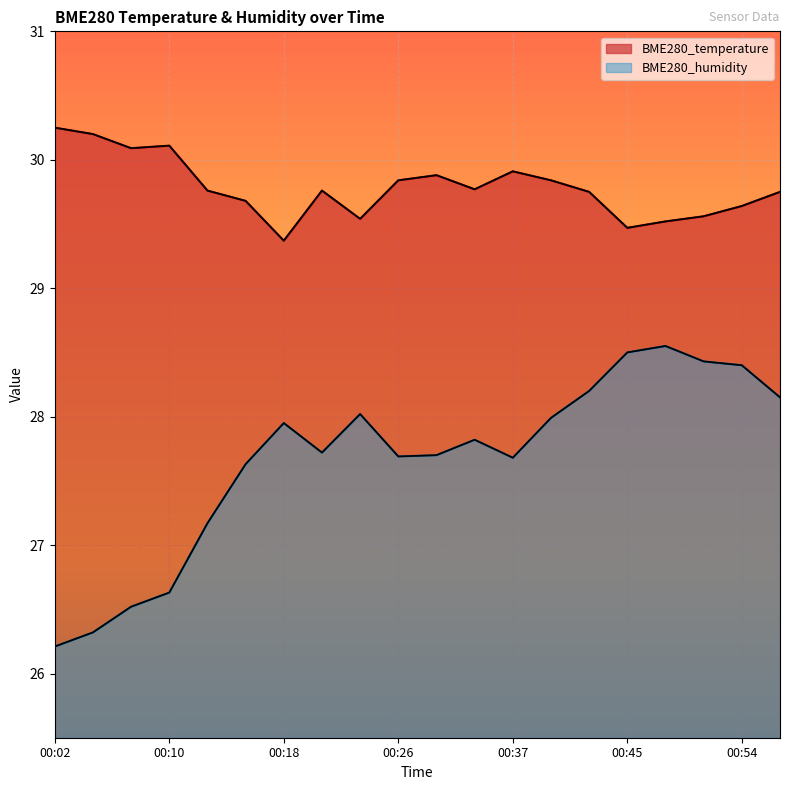

What is the difference between the maximum and minimum values in the BME280_humidity series?

2.3